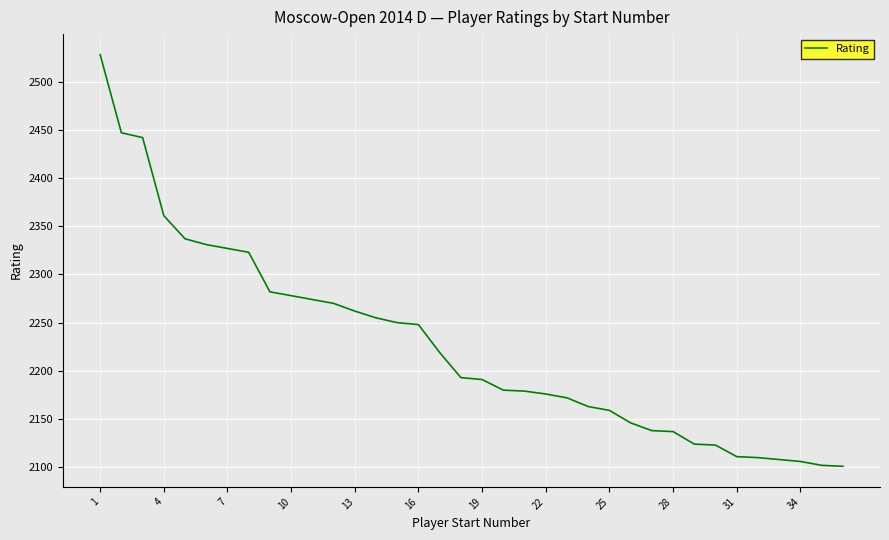

What is the greatest value displayed?

2528